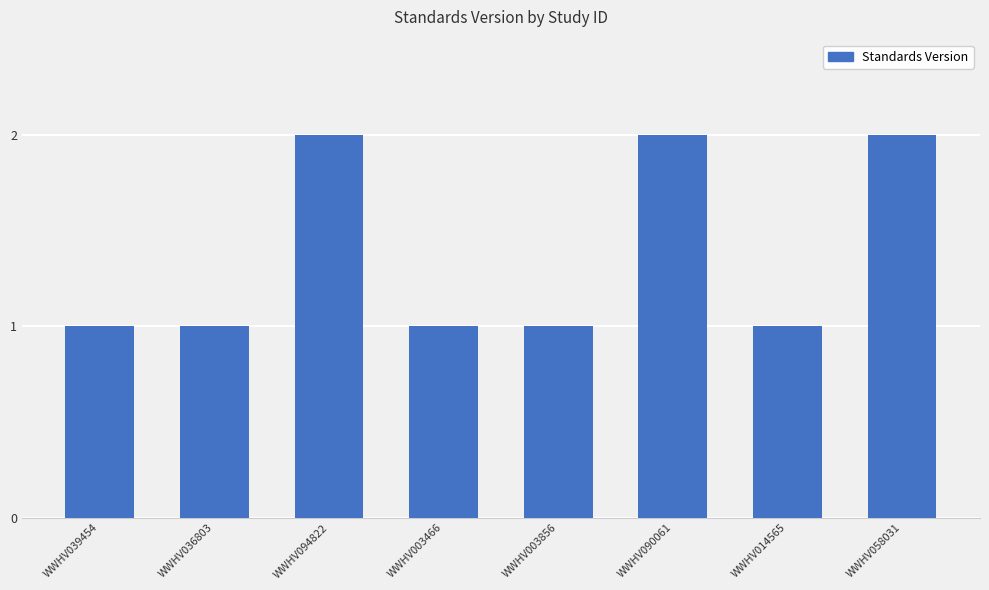

What value does the data have at WWHV036803?

1